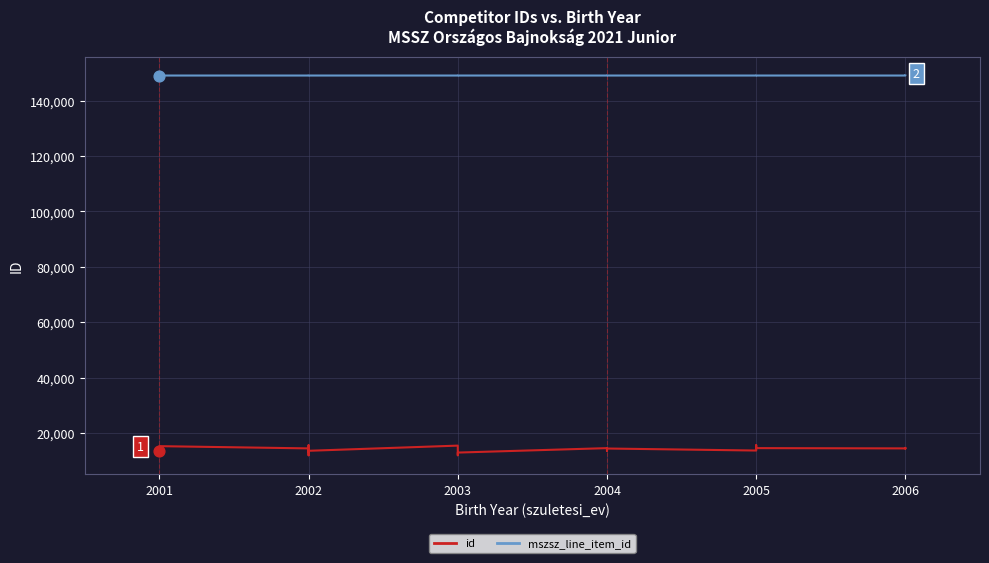

Which series reaches the maximum Y coordinate?

mszsz_line_item_id